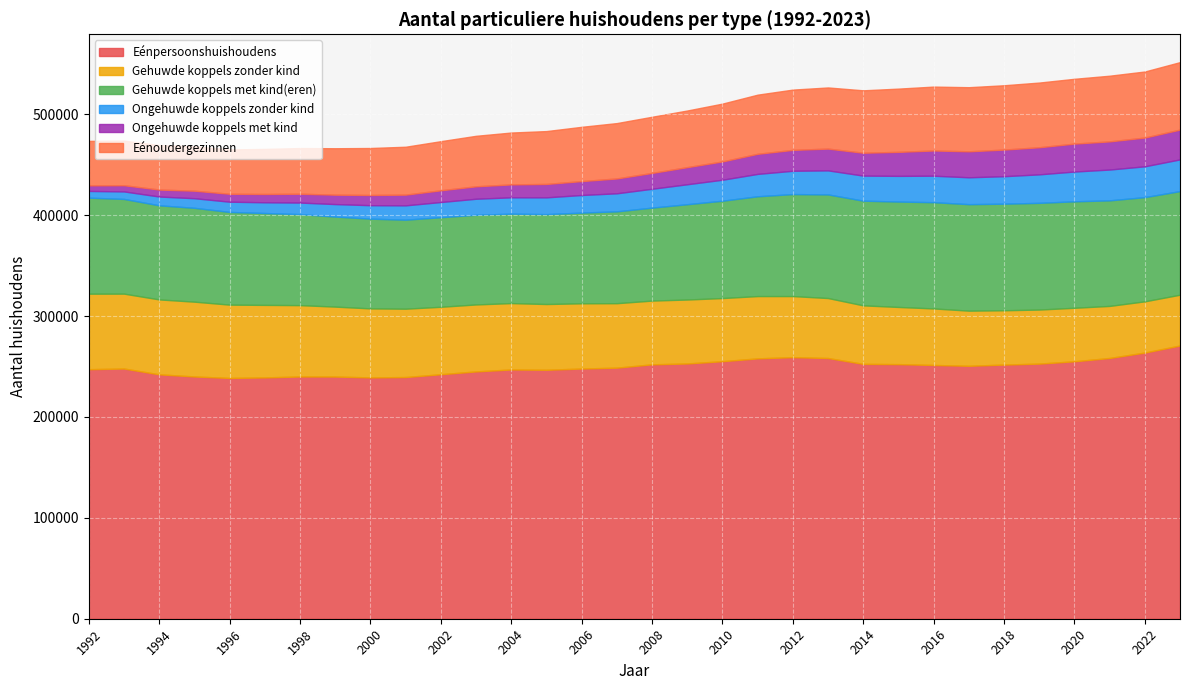

True or false: Eénoudergezinnen and Gehuwde koppels met kind(eren) intersect in this chart.

False